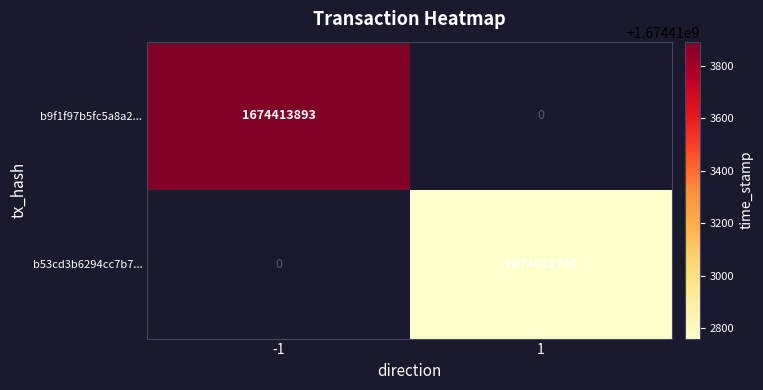

True or false: b53cd3b6294cc7b7... has a value of 1674412760 at 1.

True